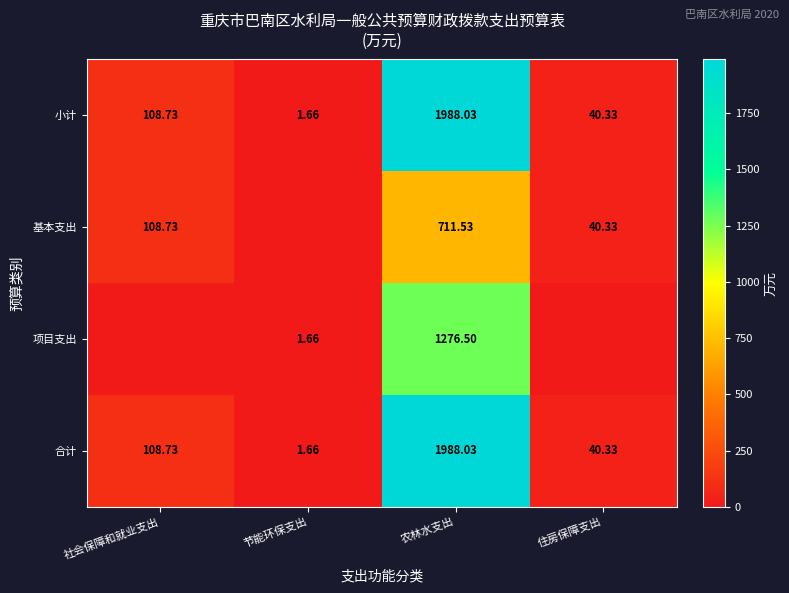

How many data points in 合计 are less than 108?

2